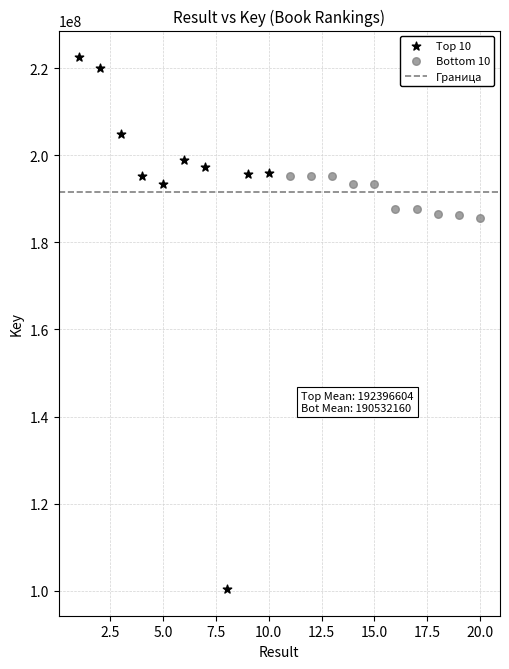

Which series reaches the maximum Y coordinate?

Top 10